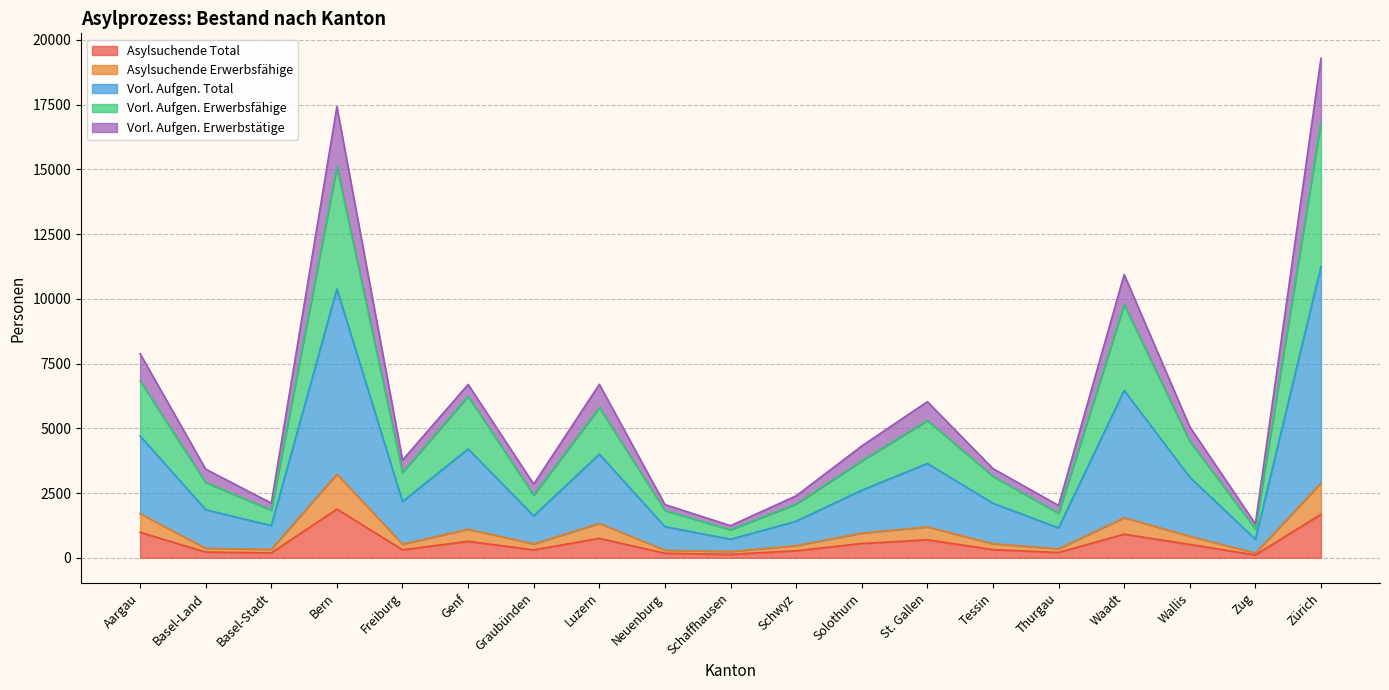

What is the total value across all series at Waadt?

10942